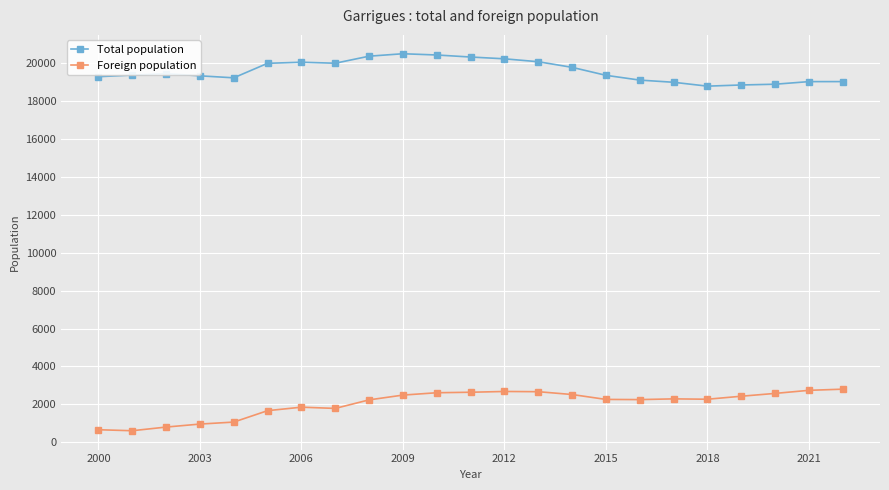

Does the chart have visible grid lines?

Yes